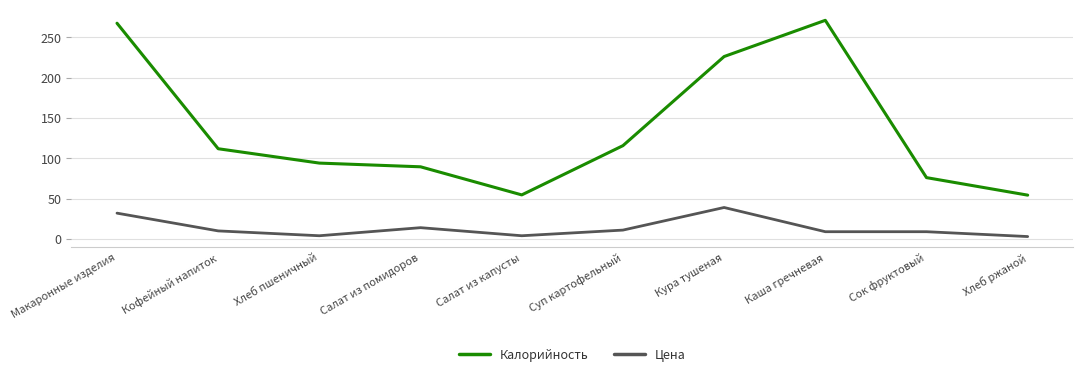

Is the value of Цена at Кофейный напиток greater than the value of Калорийность at Салат из капусты?

No